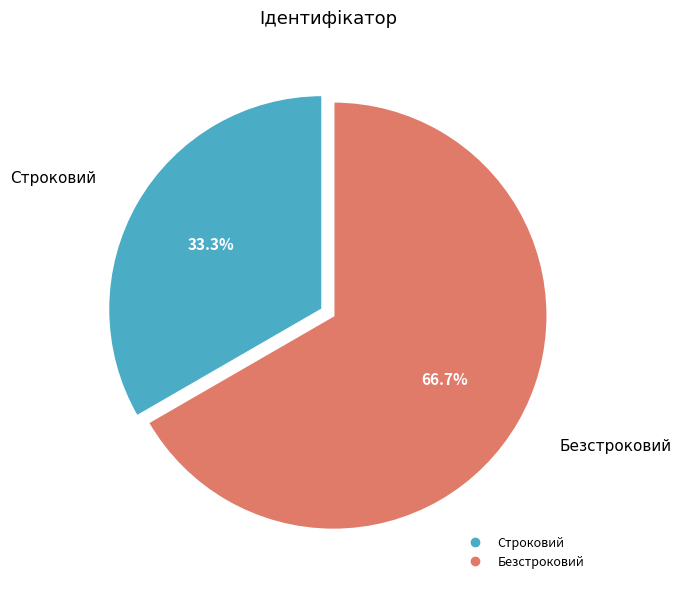

Which category accounts for the majority?

Безстроковий